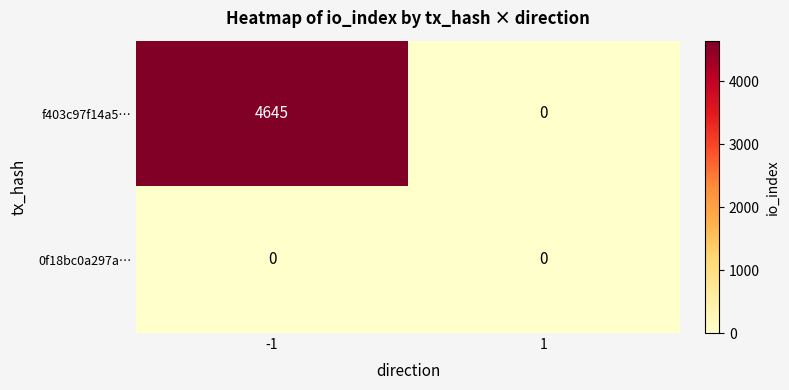

Which series has the largest total across all categories?

f403c97f14a5…